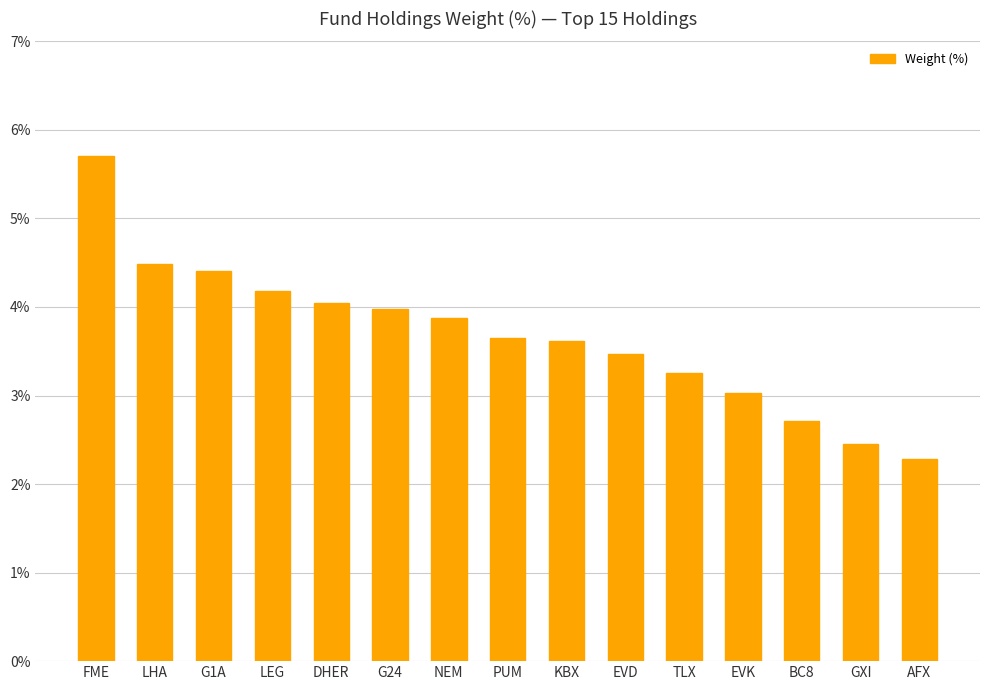

The value at EVK is 3.0. True or false?

True